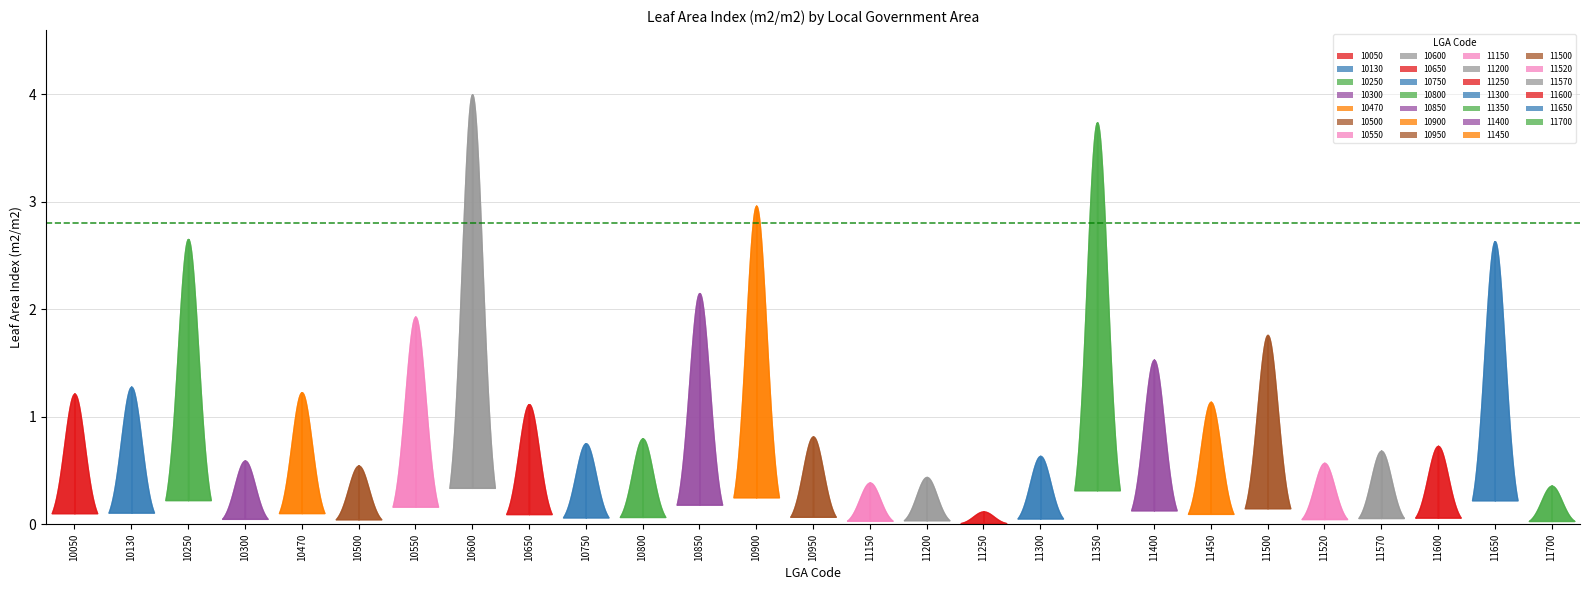

Reading right to left, list all the values displayed in this chart.

0.4	2.6	0.7	0.7	0.6	1.8	1.1	1.5	3.7	0.6	0.1	0.4	0.4	0.8	3.0	2.2	0.8	0.8	1.1	4.0	1.9	0.5	1.2	0.6	2.7	1.3	1.2